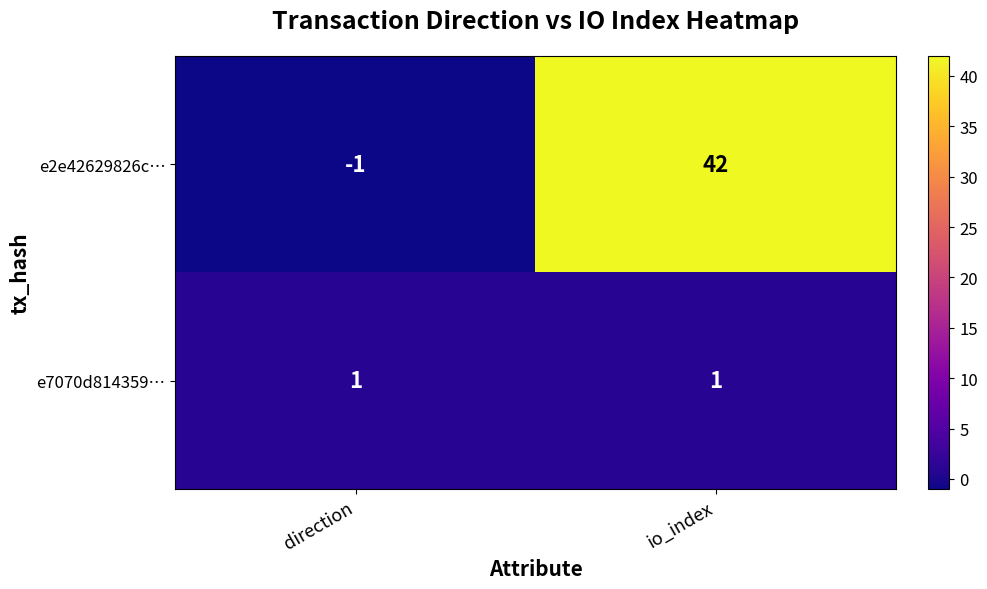

What is the difference between the maximum and minimum values in the e2e42629826c… series?

43